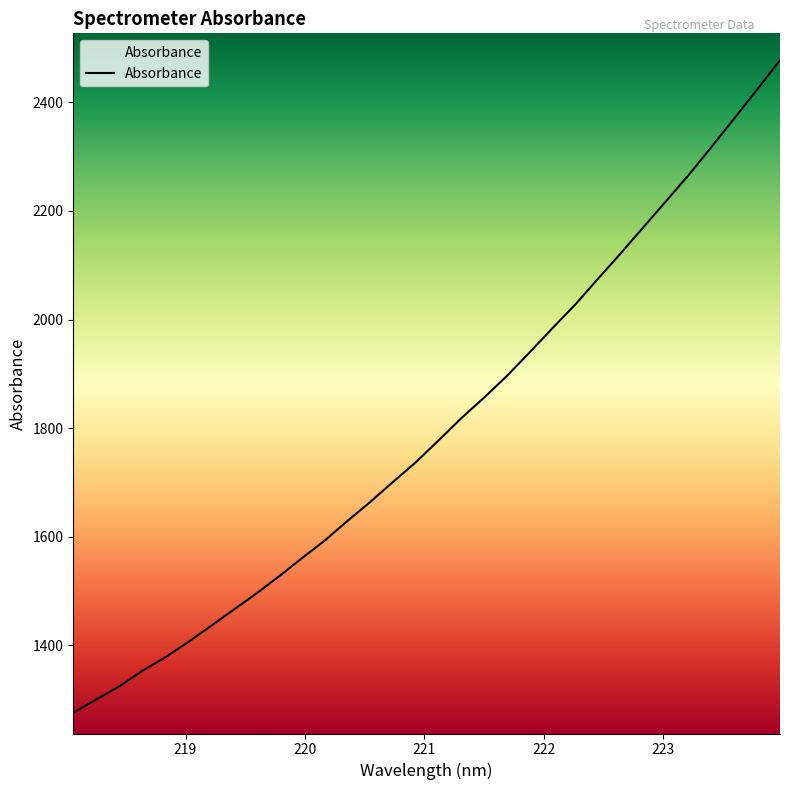

What is the smallest value displayed?

1276.1